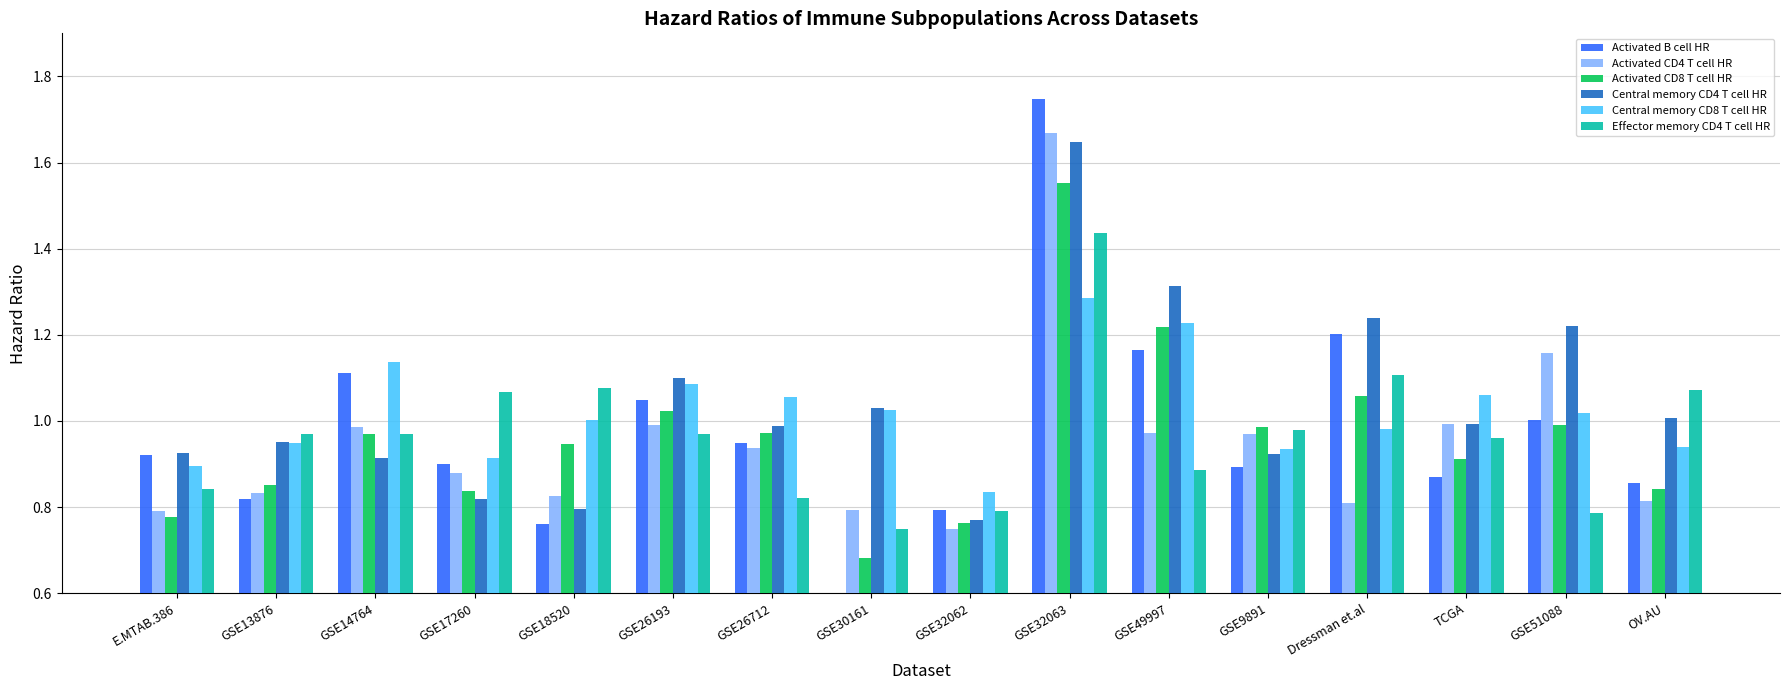

At which category is the sum across all series the highest?

GSE32063